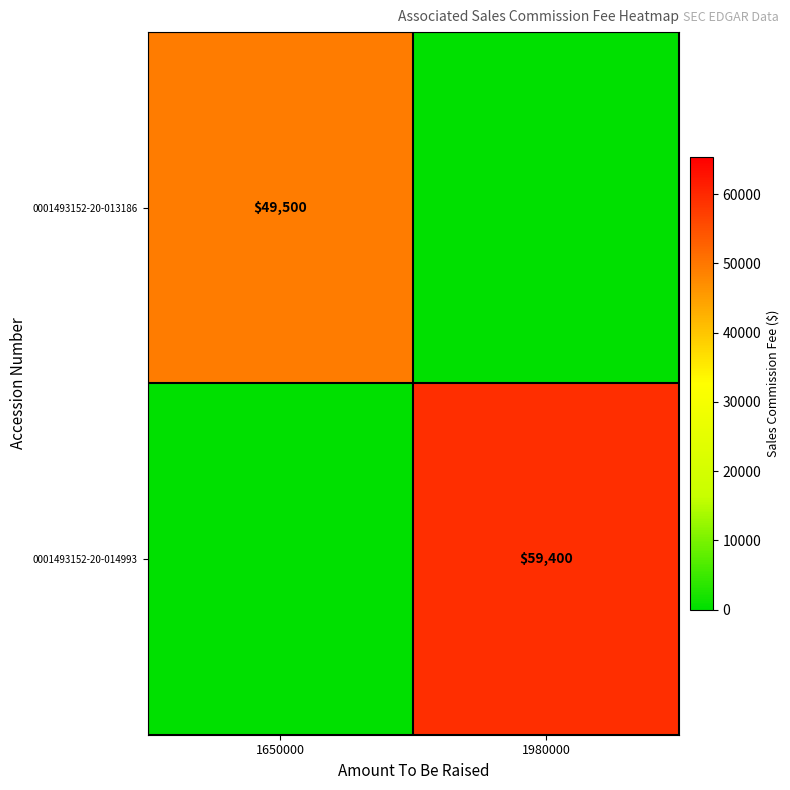

Is it true that 0001493152-20-013186 equals 49500 at 1650000?

True